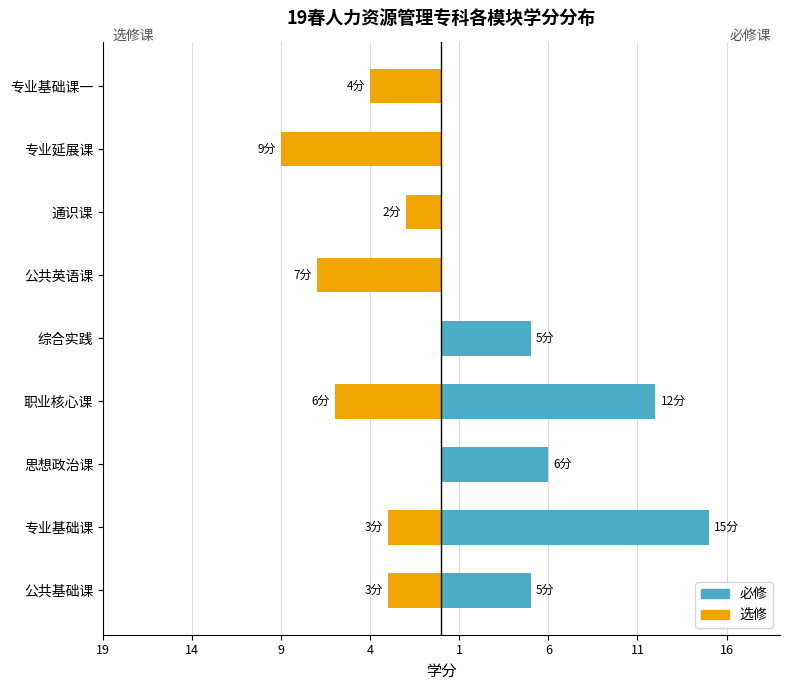

What is the greatest value displayed?

15